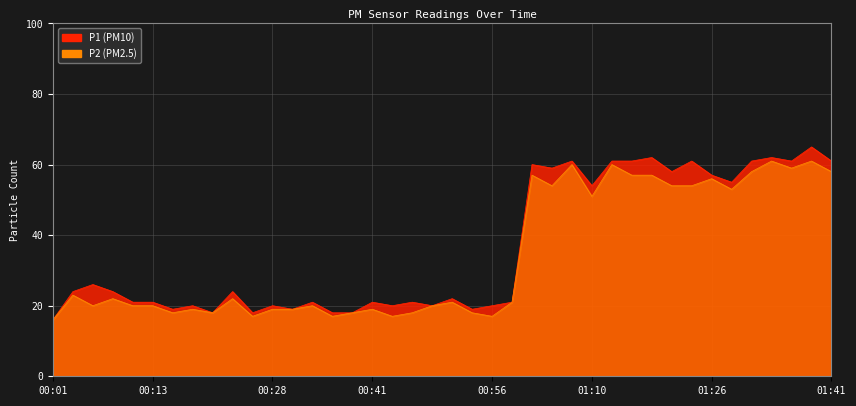

At which category does P1 reach its first local peak?

00:06